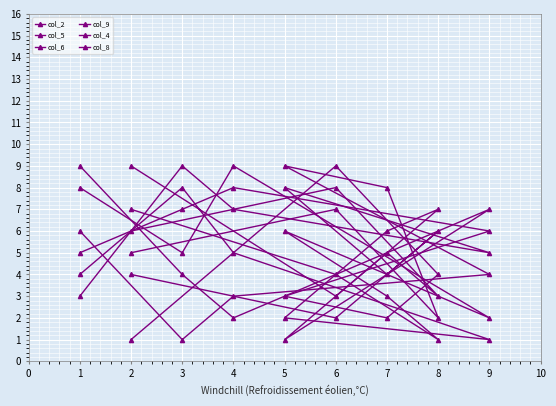

Between which two adjacent categories do col_4 and col_9 first intersect?

0 and 1